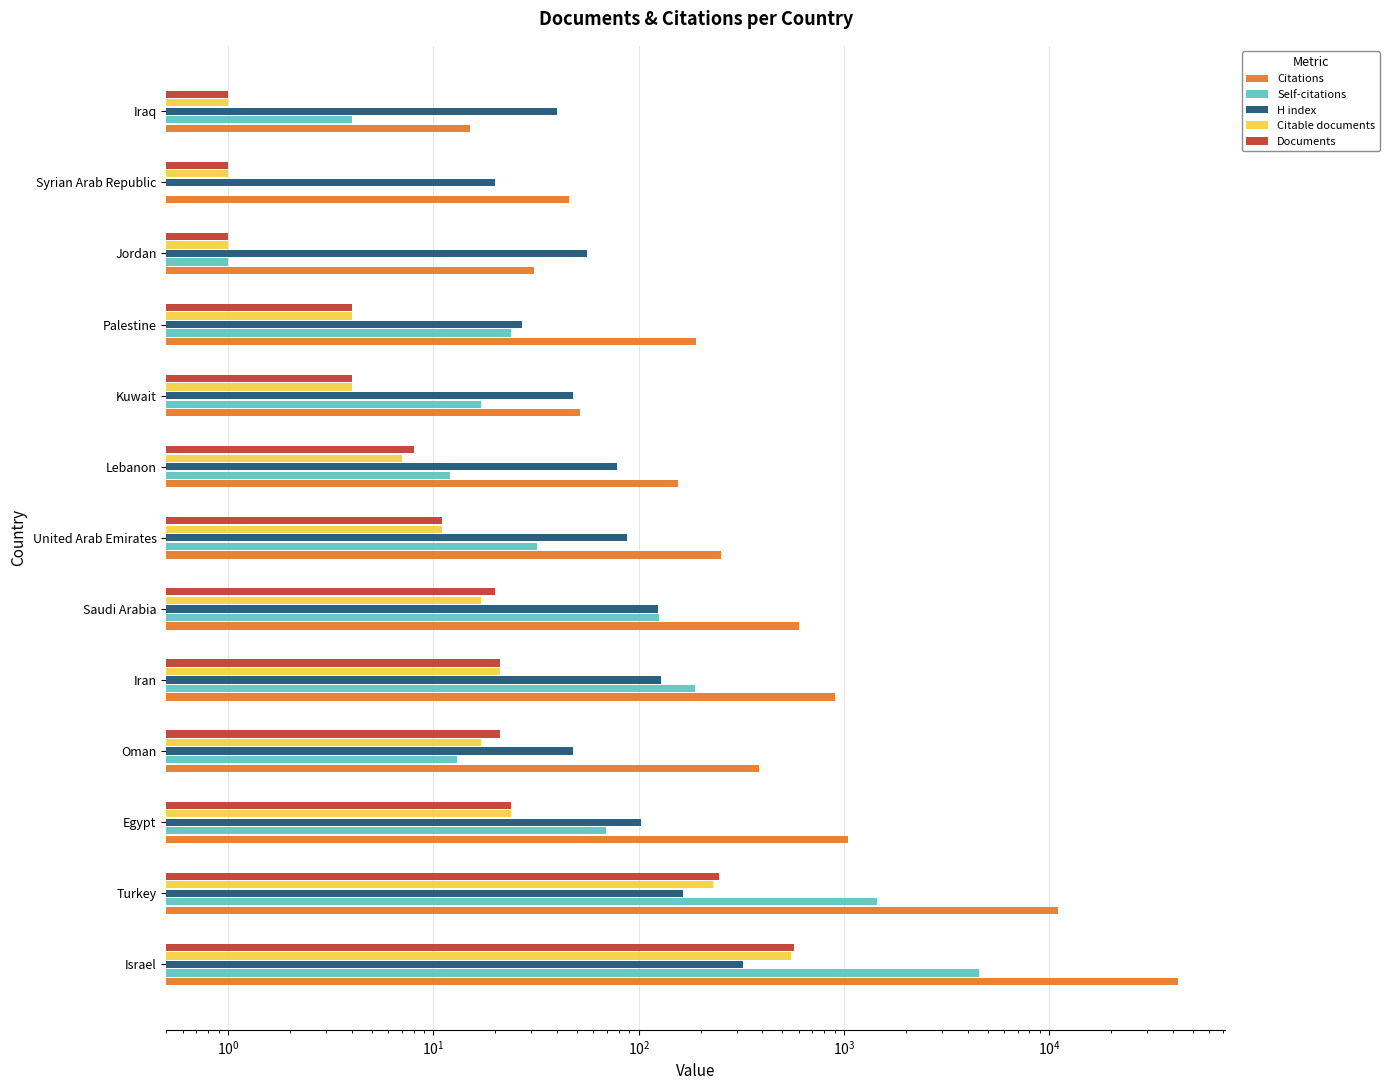

What are all the series names shown in the legend?

Citations, Self-citations, H index, Citable documents, Documents